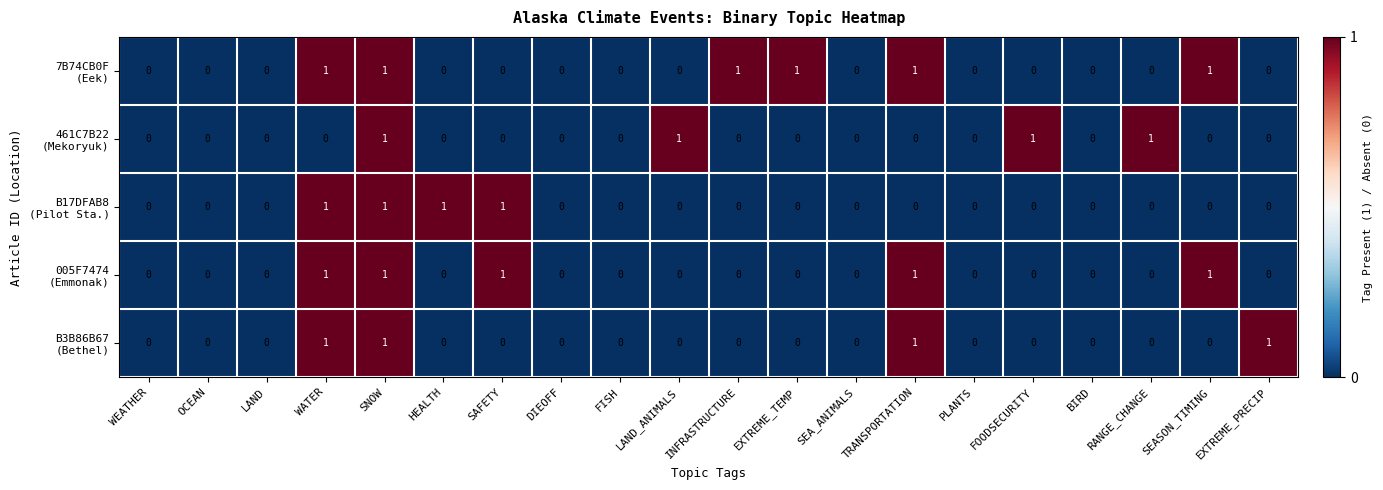

At which category is the sum across all series the highest?

SNOW